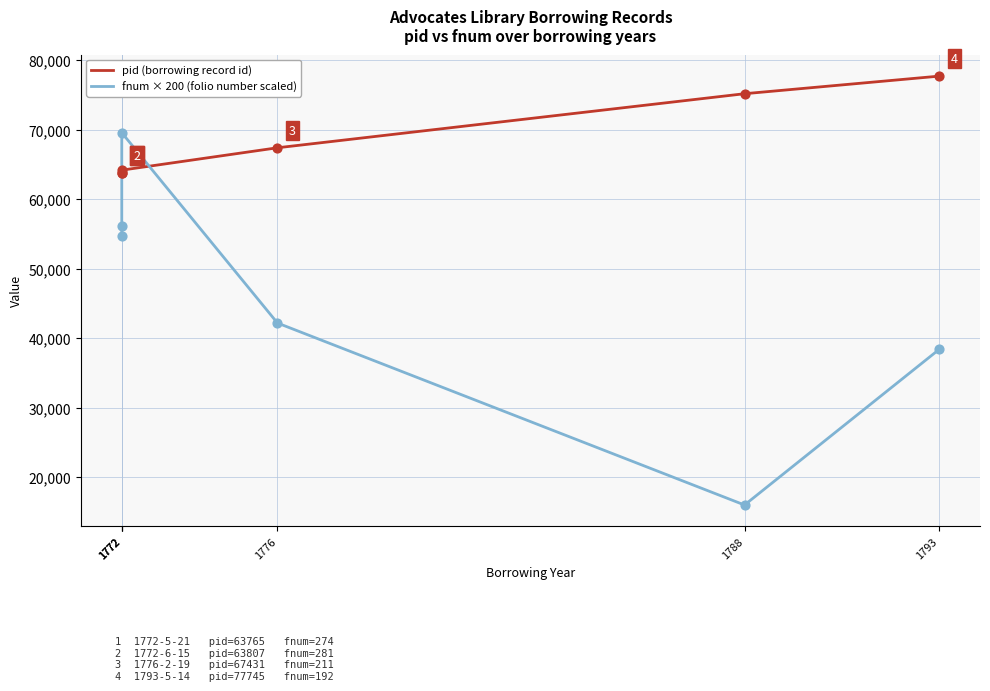

At how many categories does at least one series exceed 62088?

6